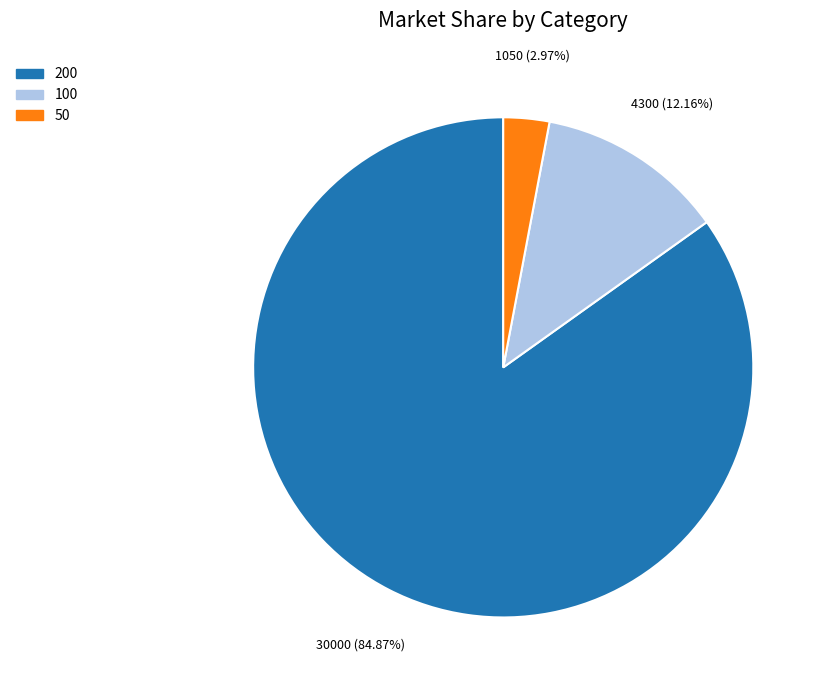

The 50 slice represents 15% of the pie. True or false?

False